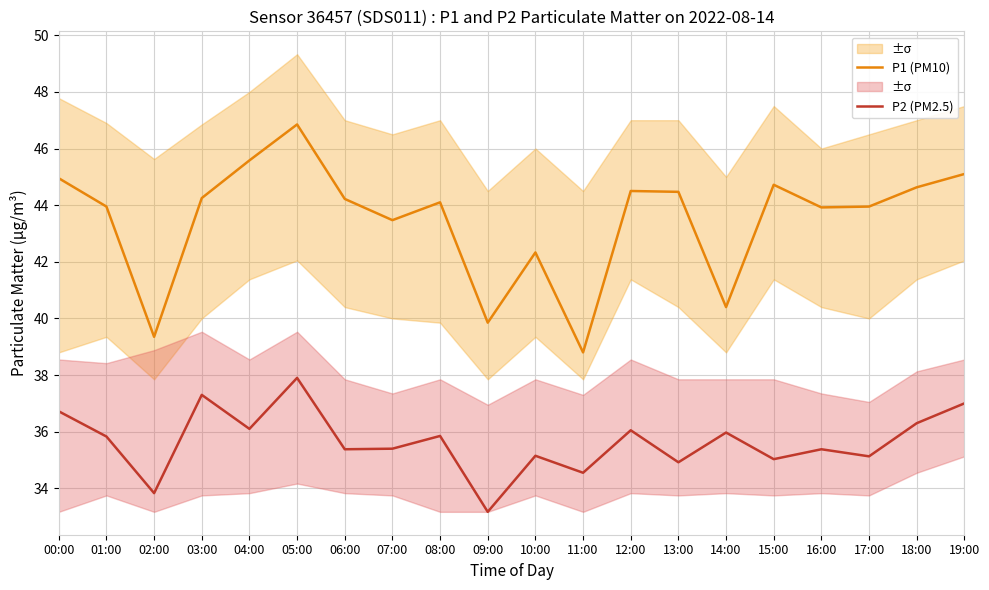

At which category is the sum across all series the highest?

05:00